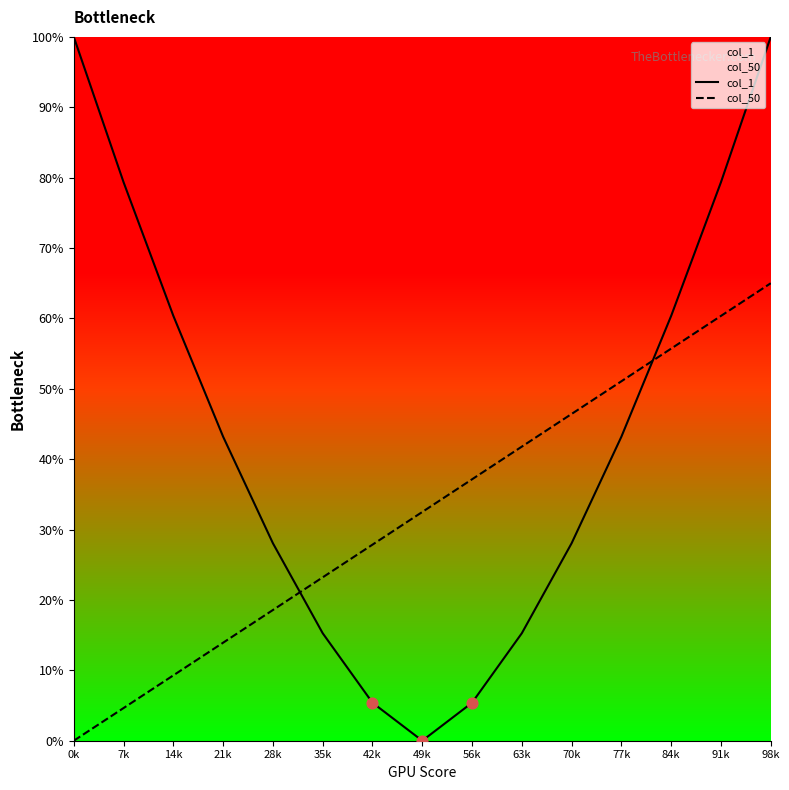

Is the value of col_50 at 84k greater than the value of col_1 at 7k?

No